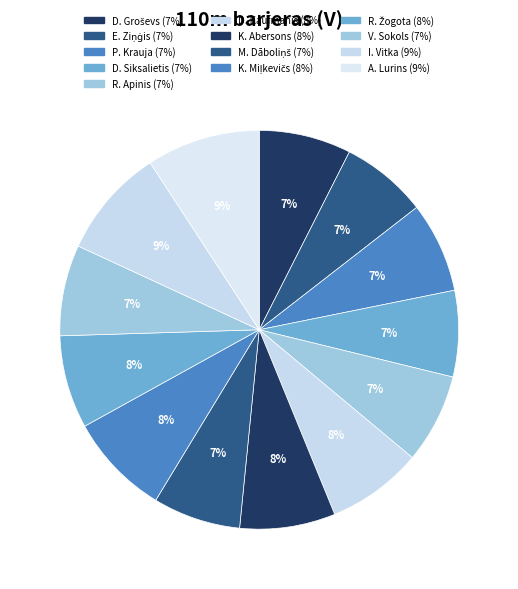

To the nearest percent, what is the difference between the largest and smallest slice percentages?

2%